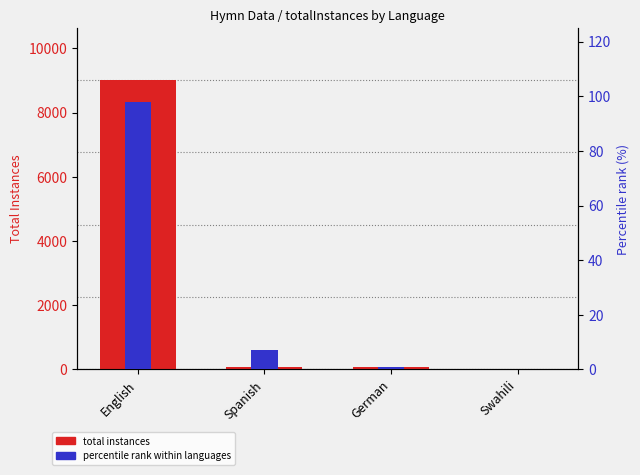

How many data points in total instances are above 73?

1